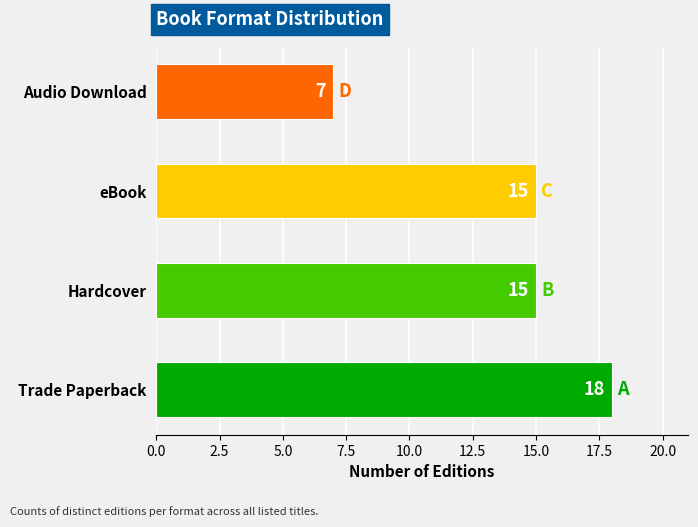

Are the bars grouped side by side (vs. stacked)?

No